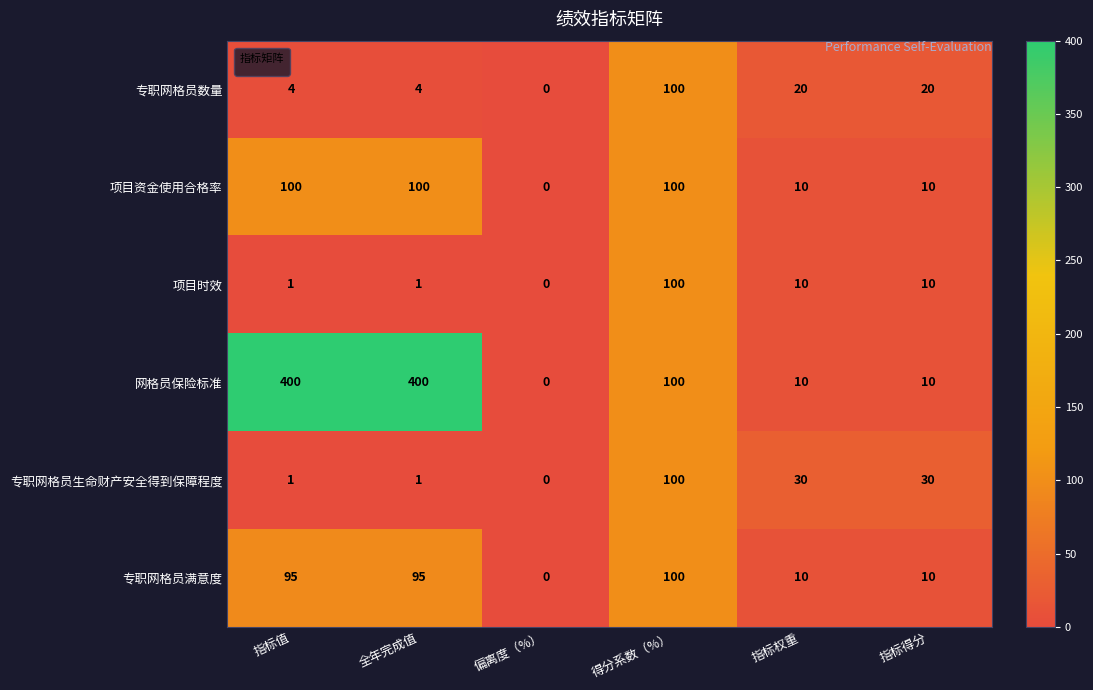

What is the difference between the 专职网格员生命财产安全得到保障程度 values at 偏离度（%） and 得分系数（%）?

100